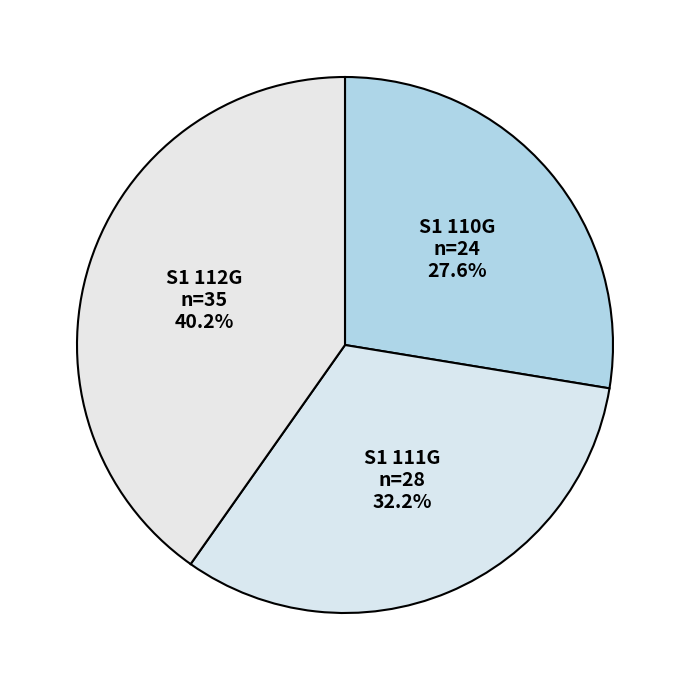

Is it true that S1 110G is 28% of the pie?

True